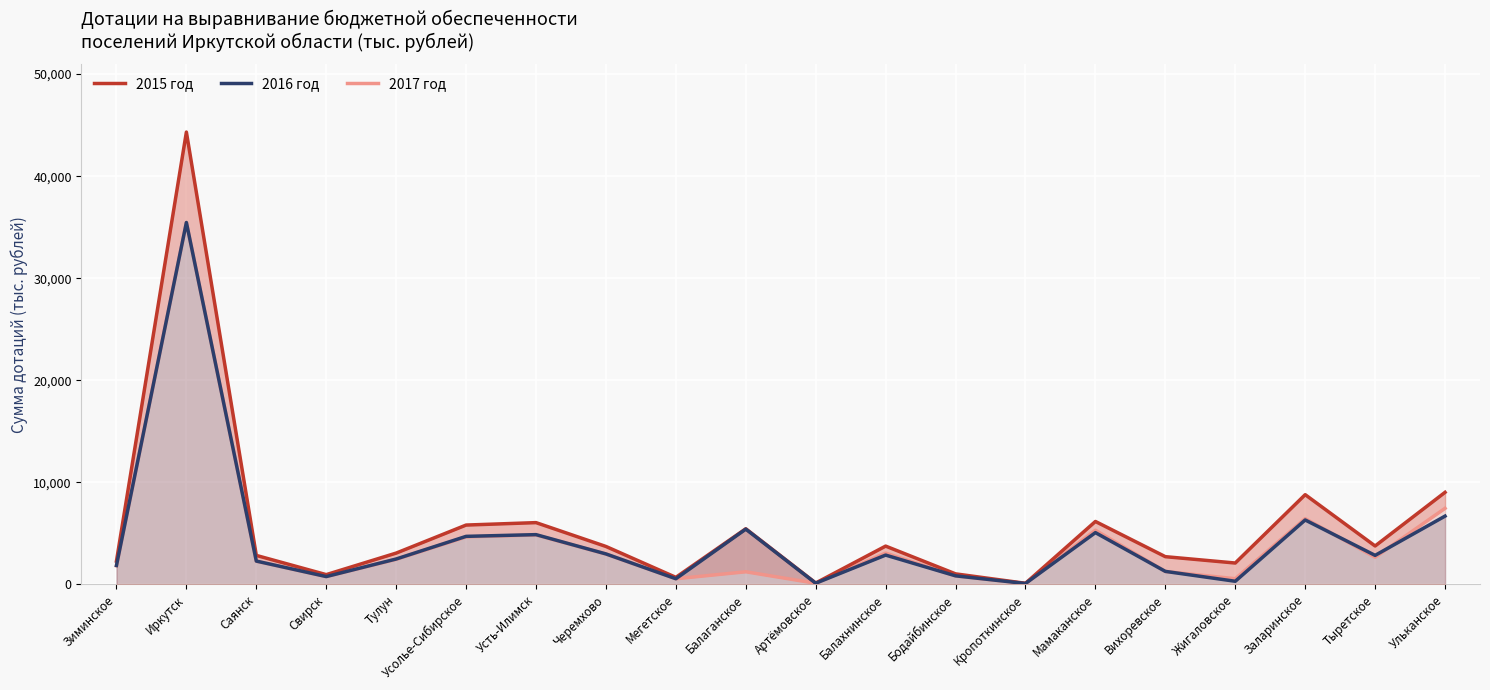

At which category does 2016 год reach its first local peak?

Иркутск